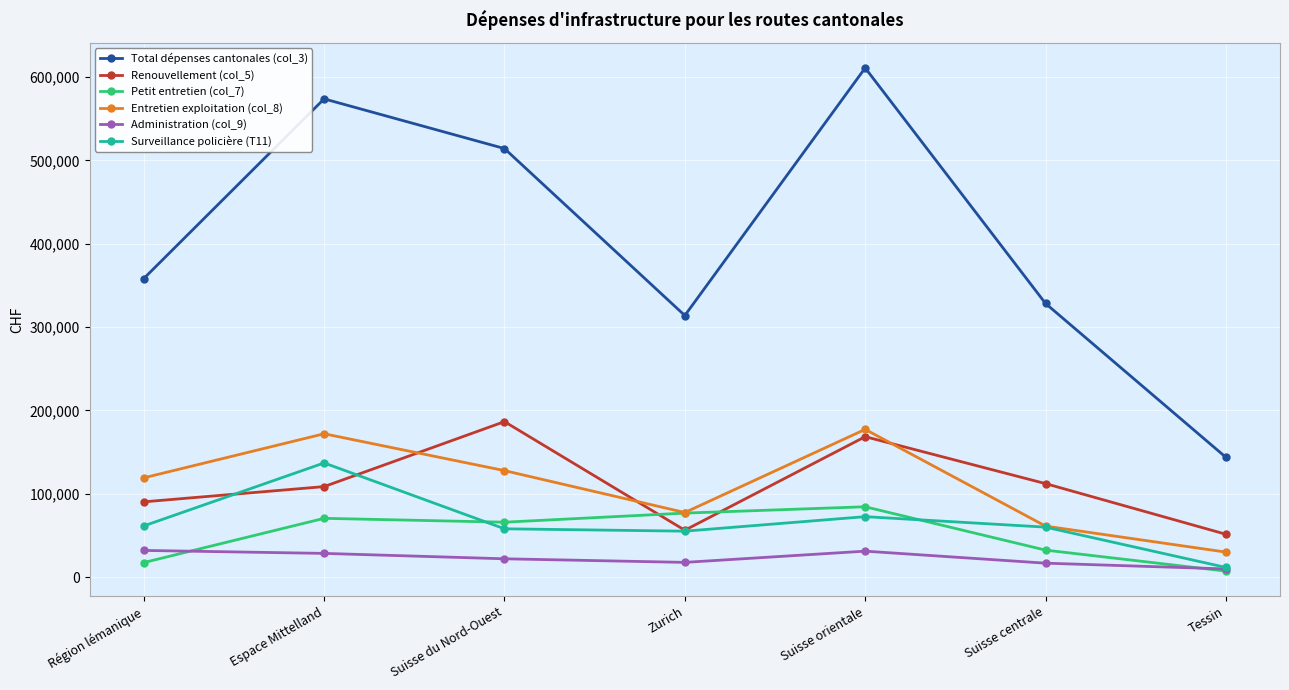

At which label is Petit entretien (col_7) closest to 45713?

Suisse centrale